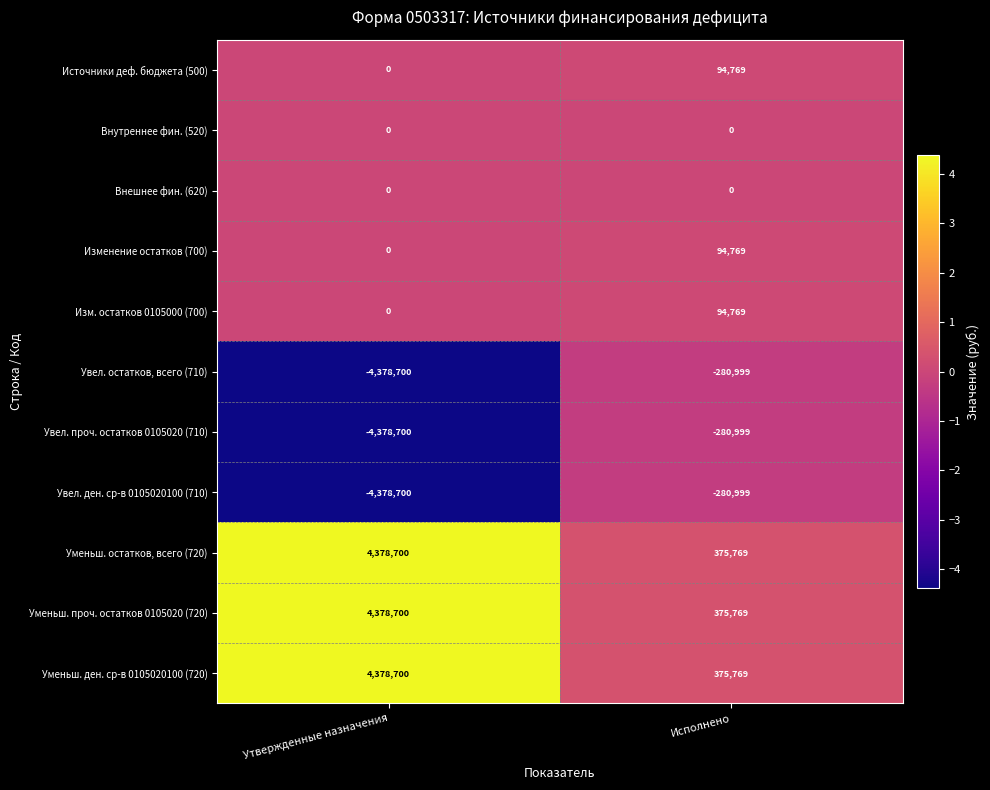

What is the total value across all series at Исполнено?

568617